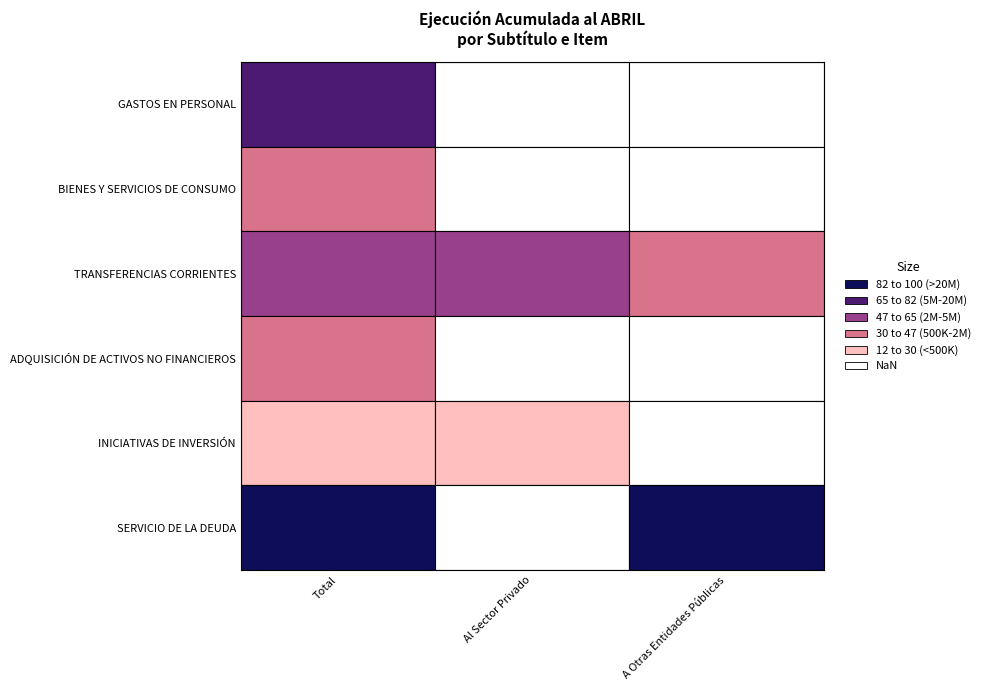

Which series changed the most between Al Sector Privado and A Otras Entidades Públicas?

SERVICIO DE LA DEUDA